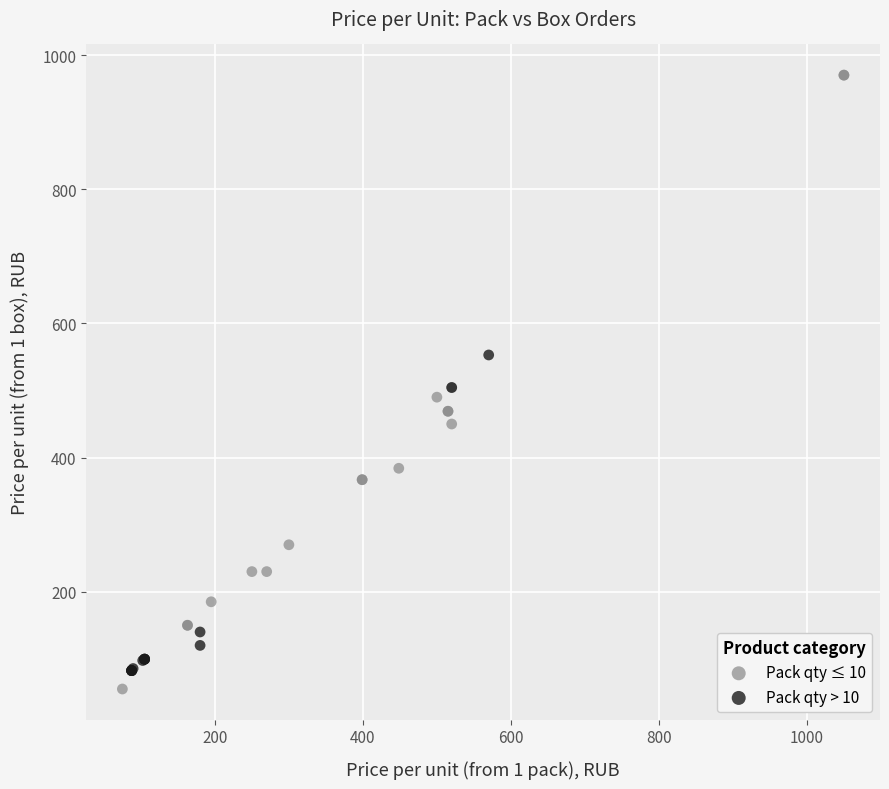

Which series reaches the maximum Y coordinate?

Pack qty ≤ 10